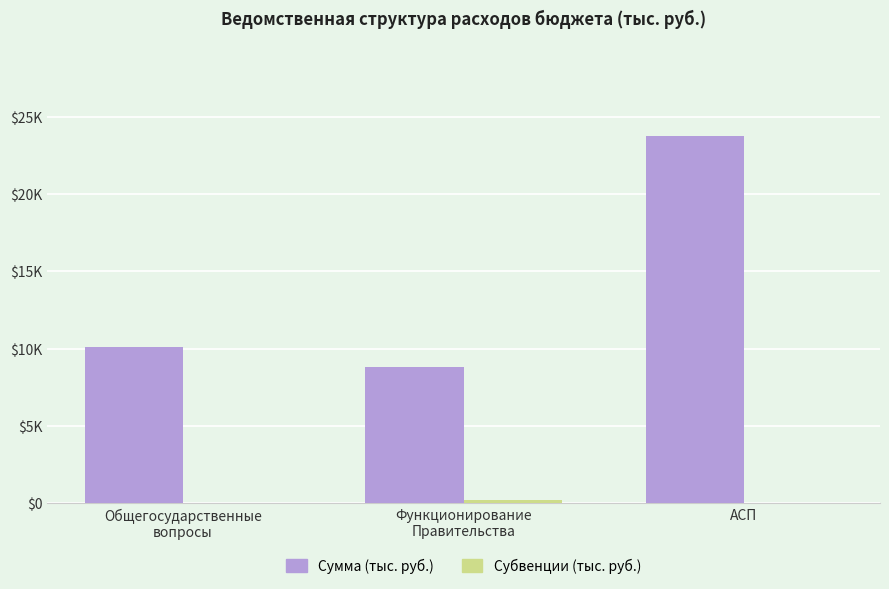

Which series has the largest total across all categories?

Сумма (тыс. руб.)